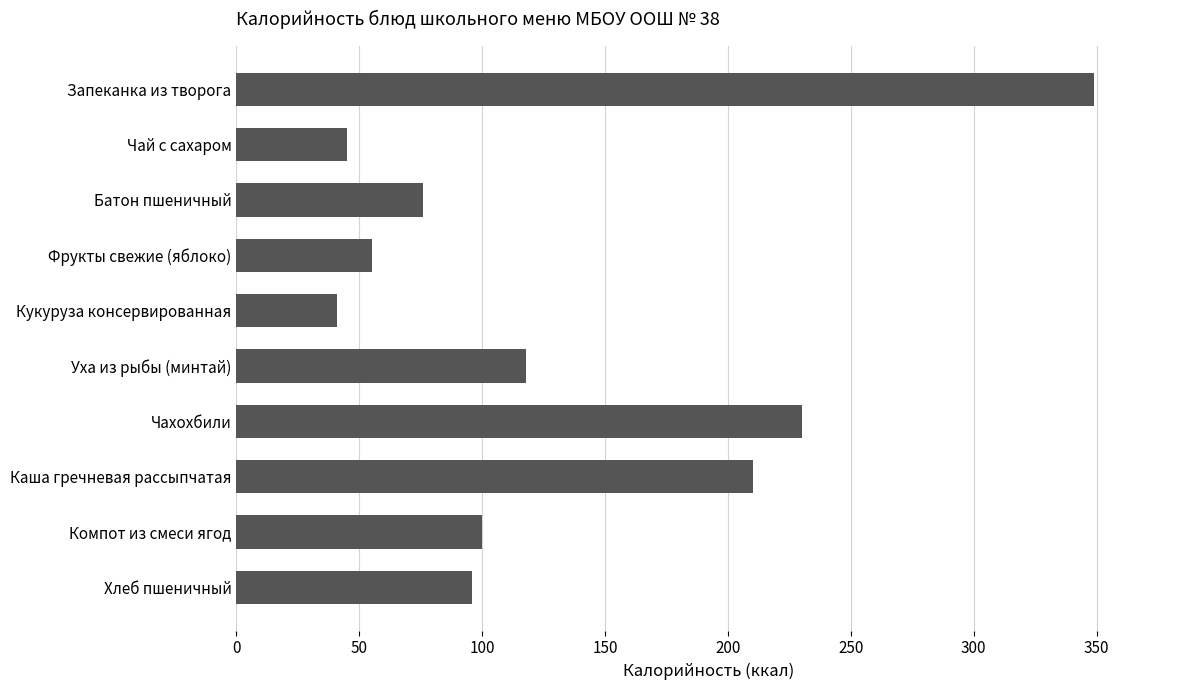

Reading bottom to top, list all the values displayed in this chart.

Хлеб пшеничный=96	Компот из смеси ягод=100	Каша гречневая рассыпчатая=210	Чахохбили=230	Уха из рыбы (минтай)=118	Кукуруза консервированная=41	Фрукты свежие (яблоко)=55	Батон пшеничный=76	Чай с сахаром=45	Запеканка из творога=349